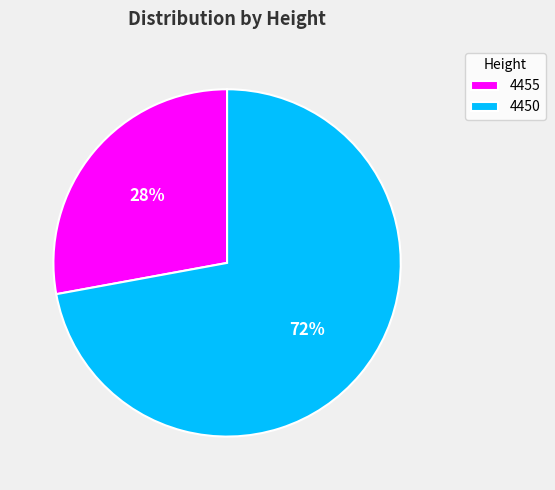

To the nearest percent, what portion does 4455 represent?

28%